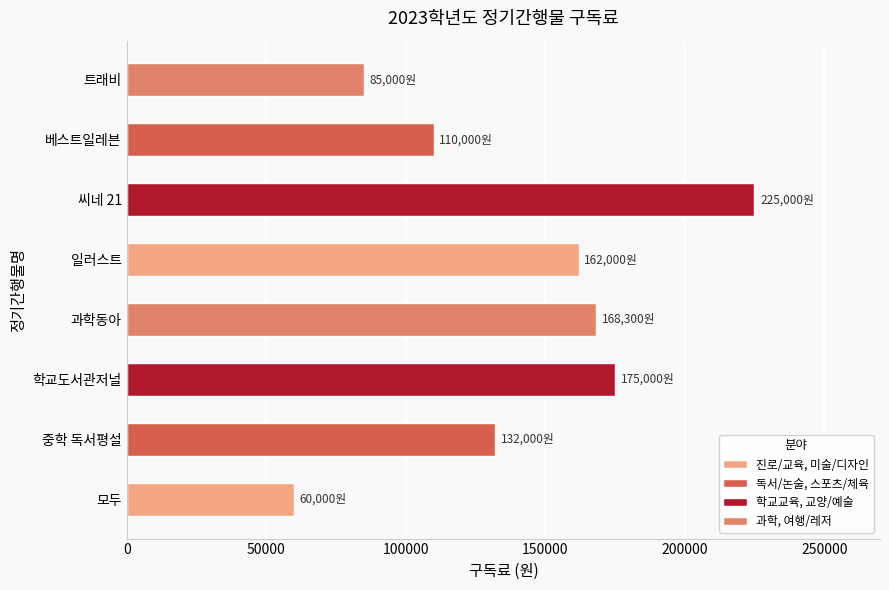

Reading bottom to top, transcribe all the data shown in this chart.

60000	132000	175000	168300	162000	225000	110000	85000